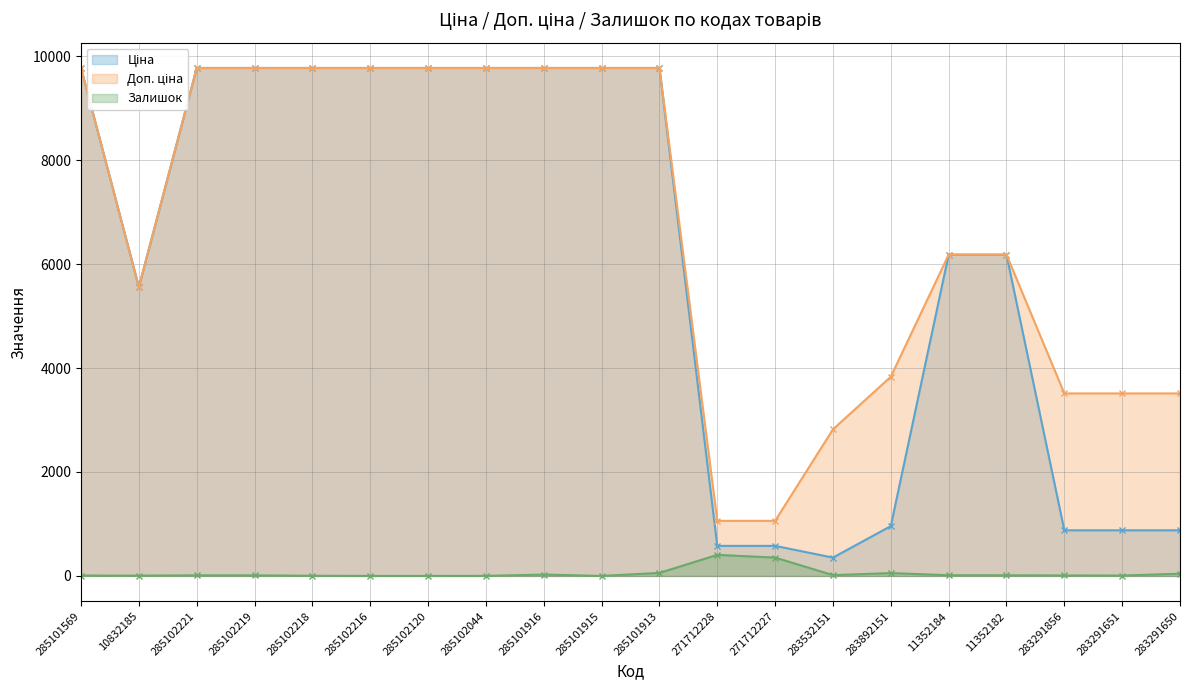

What are all the series names shown in the legend?

Ціна, Доп. ціна, Залишок